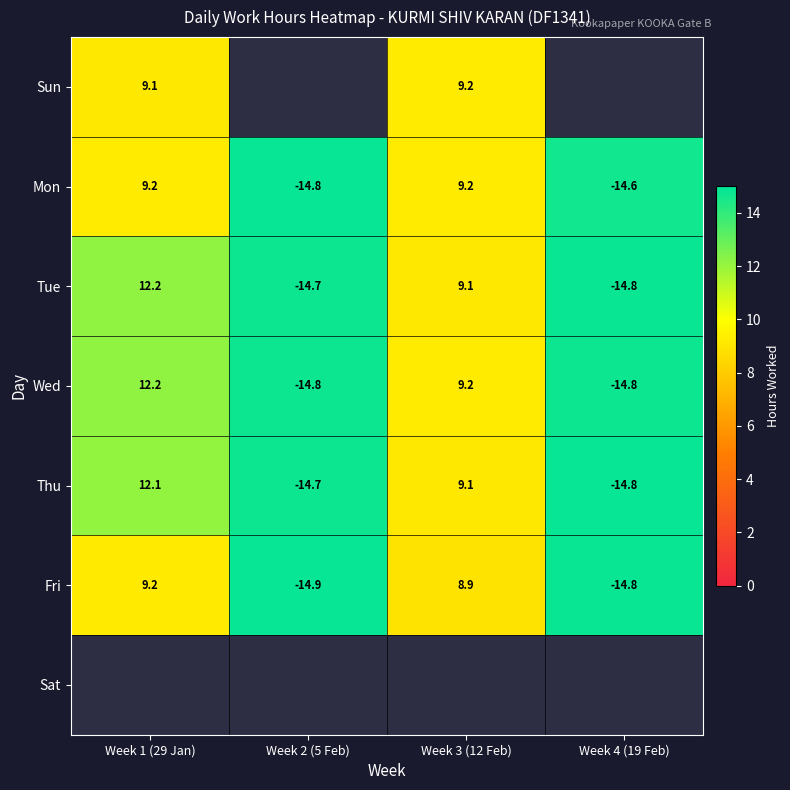

Which series has the largest total across all categories?

Wed